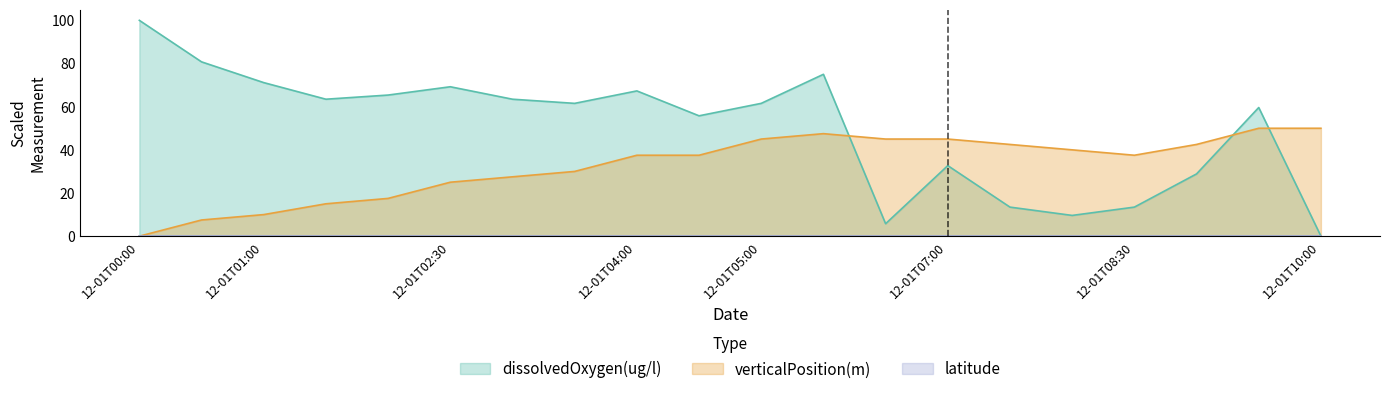

What is the average value of the verticalPosition(m) series?

32.6